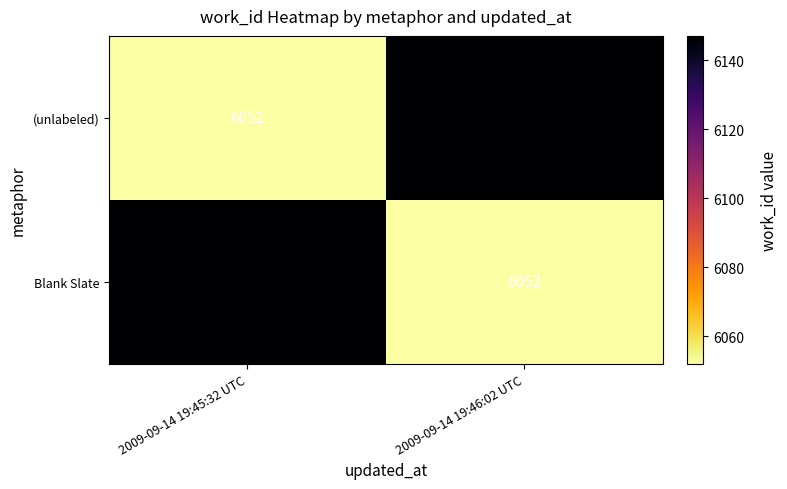

At which label is (unlabeled) closest to 6099?

2009-09-14 19:45:32 UTC